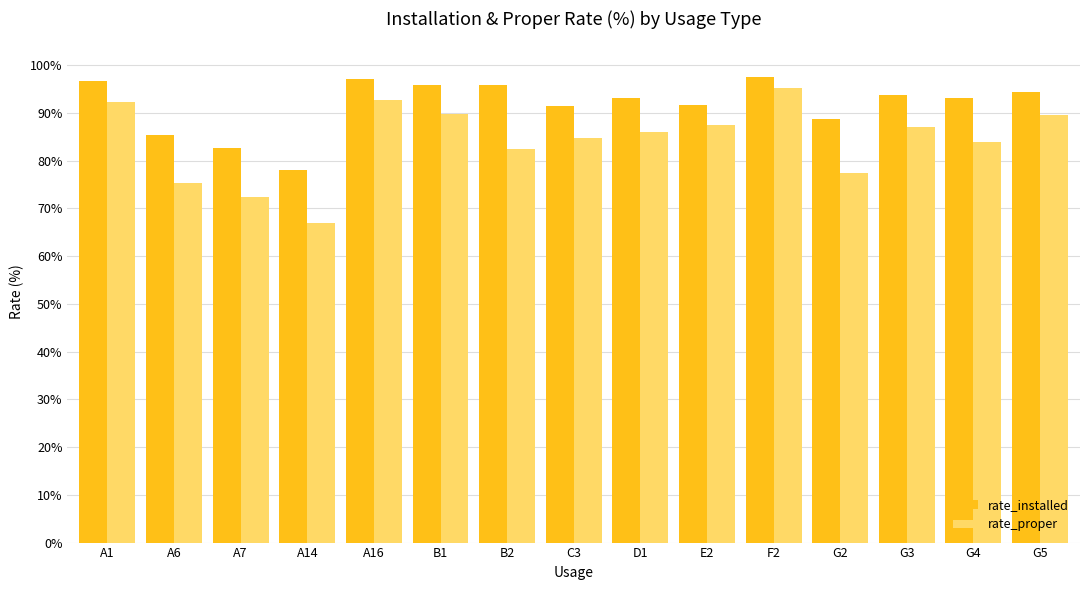

What are all the series names shown in the legend?

rate_installed, rate_proper